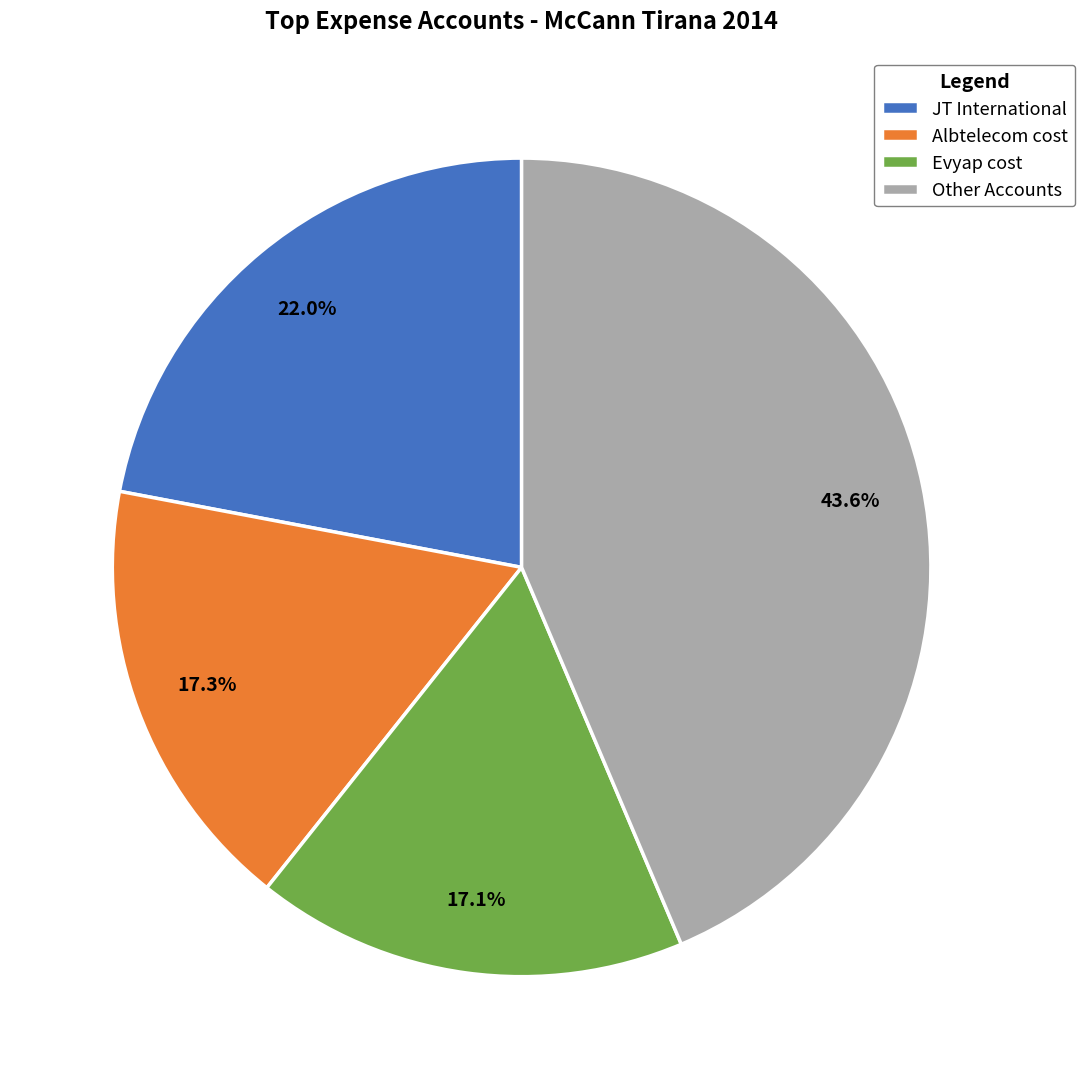

What is the largest slice in the pie chart?

Other Accounts